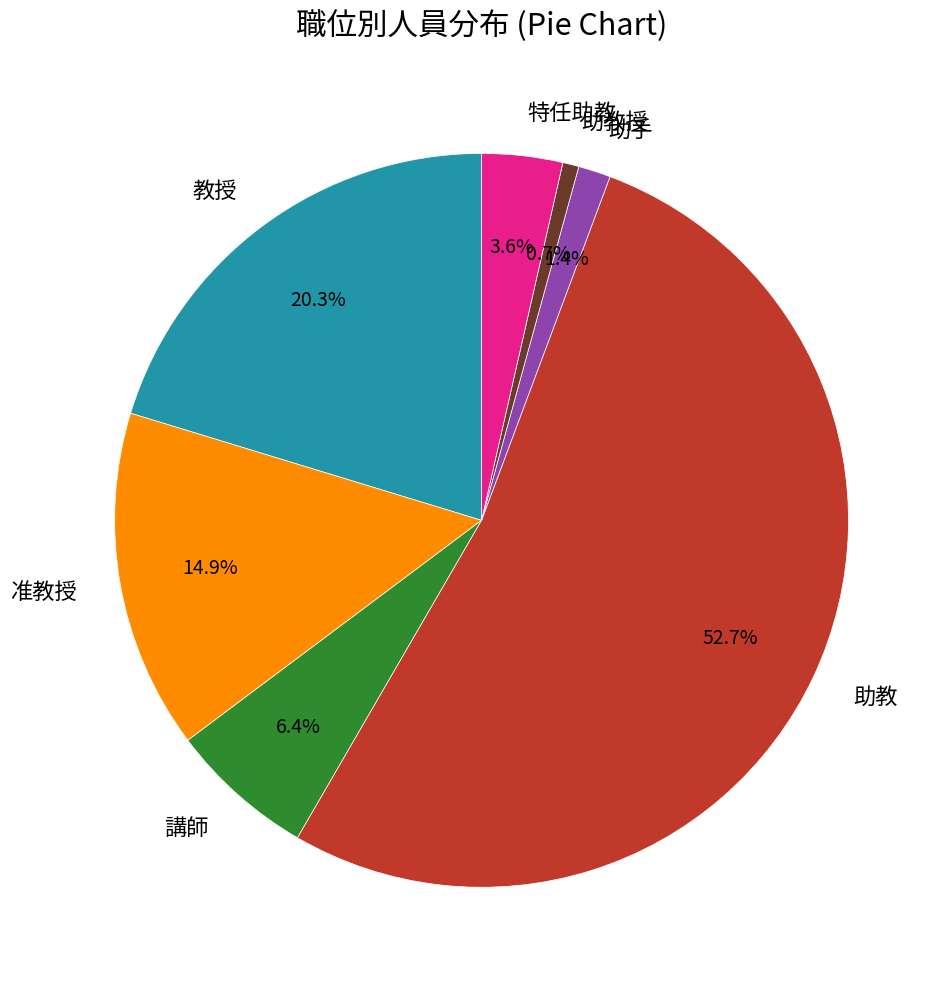

To the nearest percent, what percentage of the pie is 講師?

6%